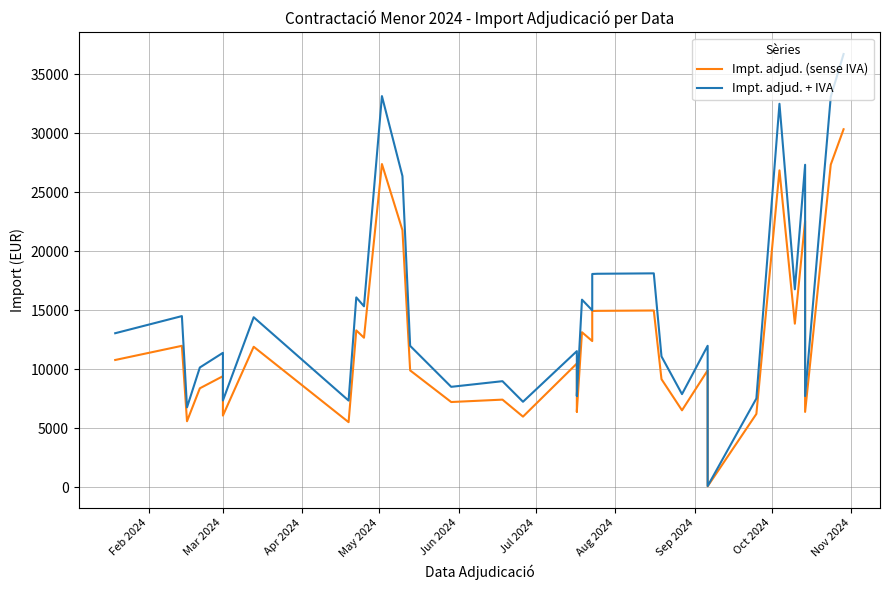

What is the average value of the Impt. adjud. (sense IVA) series?

11827.1